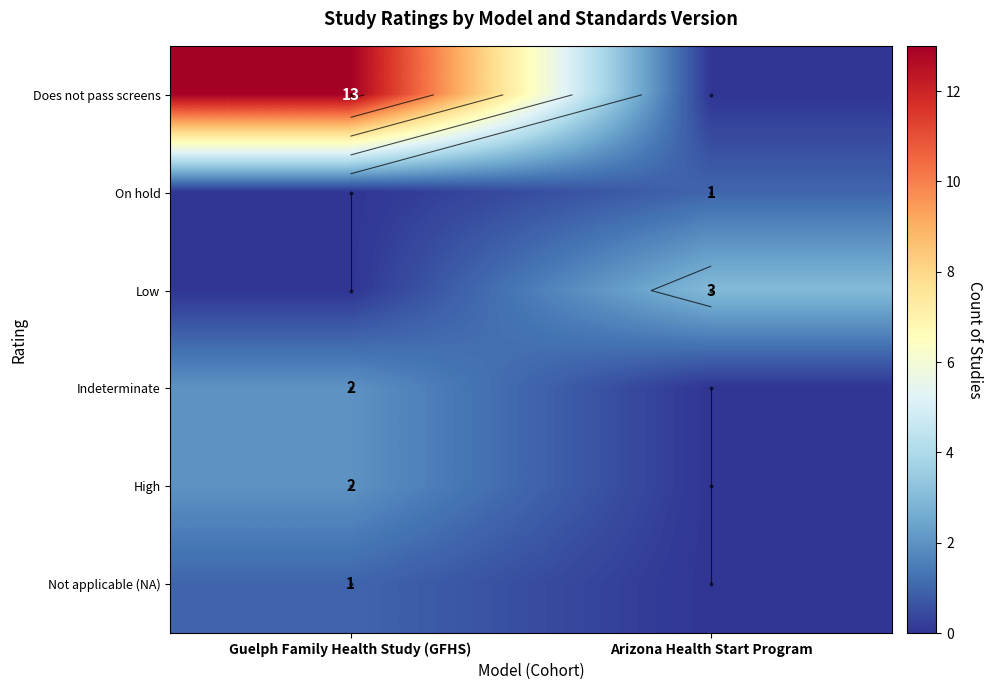

Which series has the largest range (max minus min)?

Does not pass screens